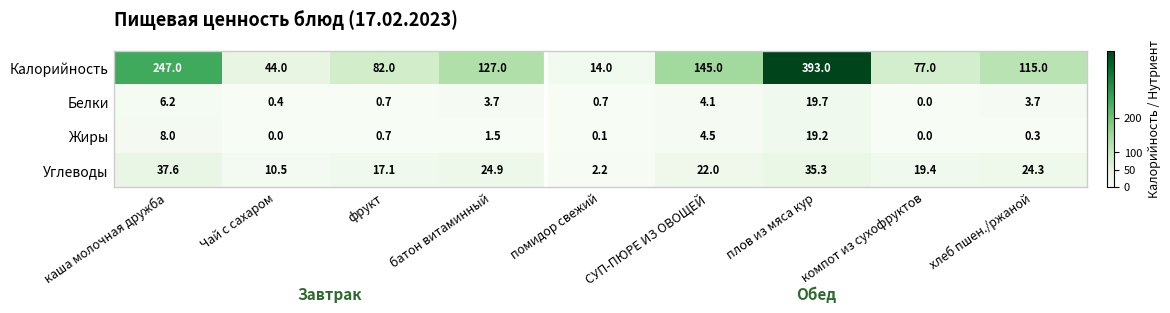

What is the maximum value shown in the chart?

393.0